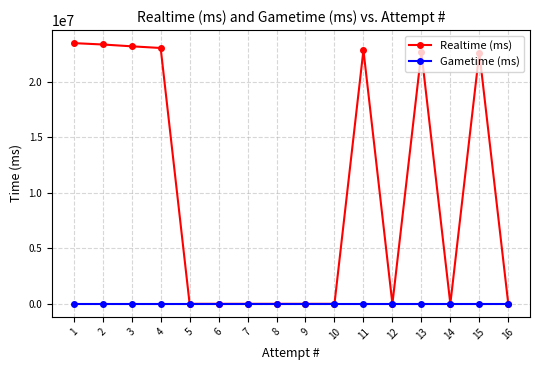

Rank the series at 2 from highest to lowest value.

Realtime (ms), Gametime (ms)